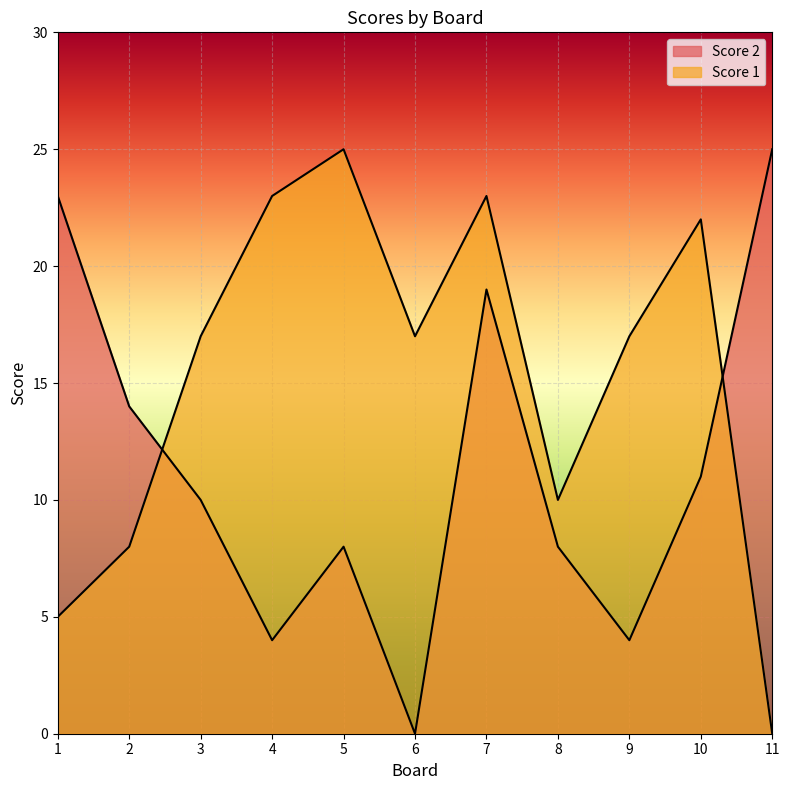

At 7, list the series in order from smallest to largest.

Score 2, Score 1